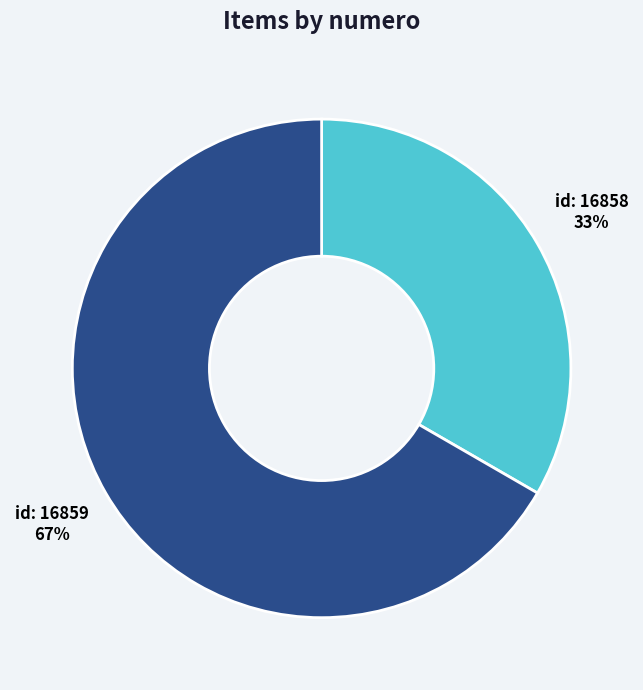

Which category accounts for the majority?

id: 16859 67%